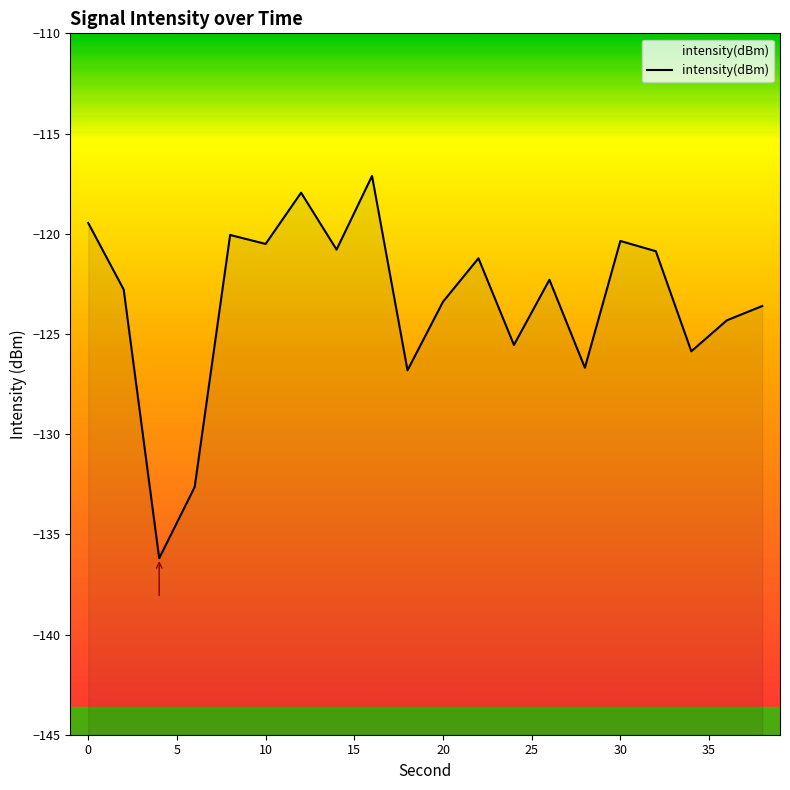

How many lines are shown in the chart?

1